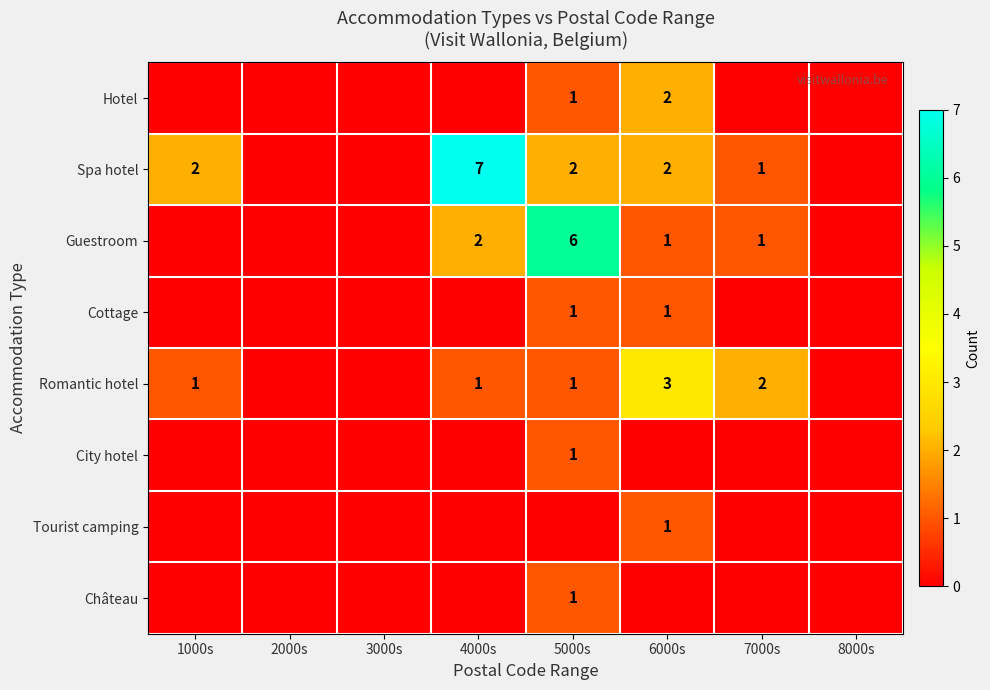

At how many categories does at least one series exceed 0?

5